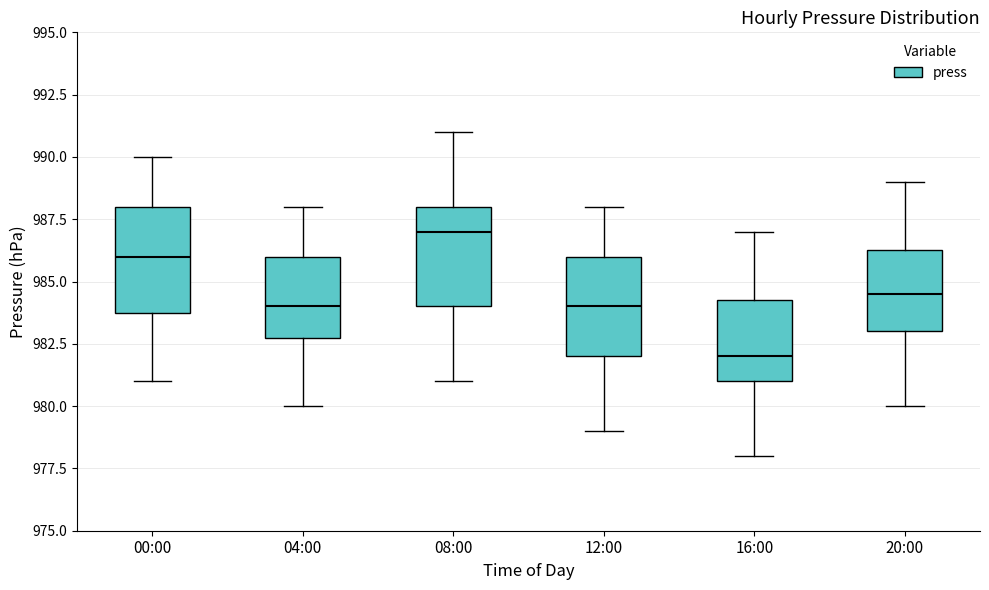

Where is the lower edge of the box for 00:00 on the y-axis? The values are not printed on the chart, so give them approximately, as read against the axis.

984.0